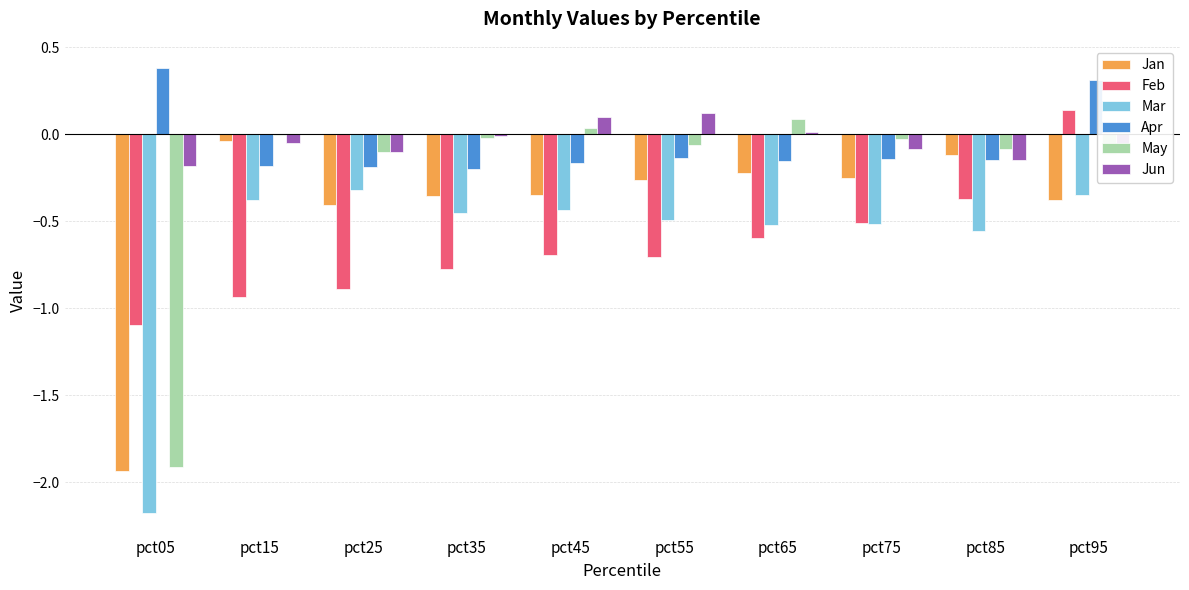

What is the total value across all series at pct05?

-6.9